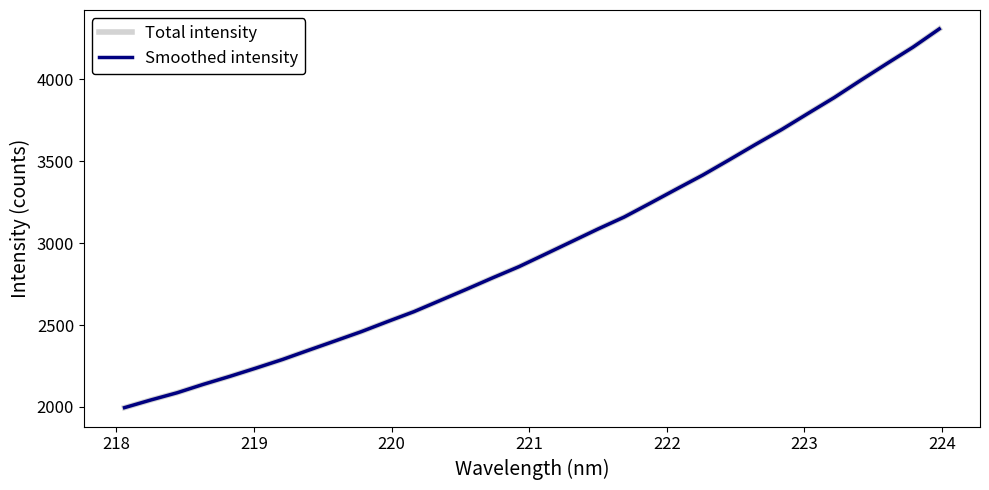

True or false: Total intensity and Smoothed intensity intersect in this chart.

False